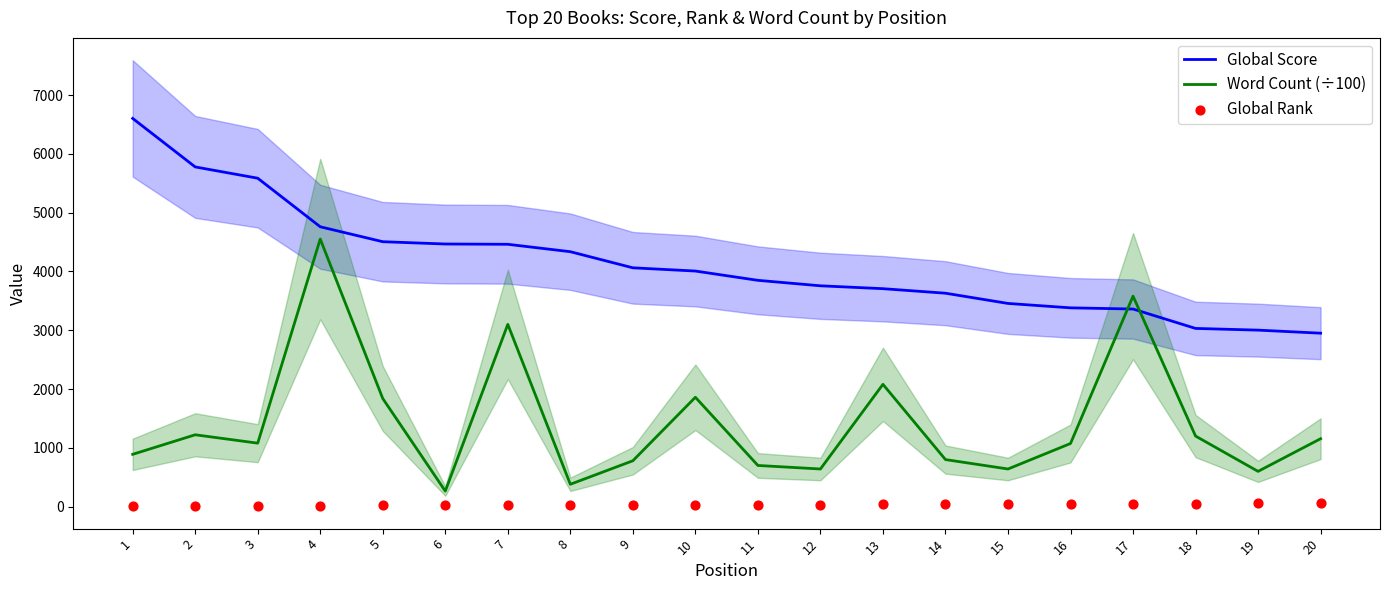

Which series has the largest total across all categories?

Global Score